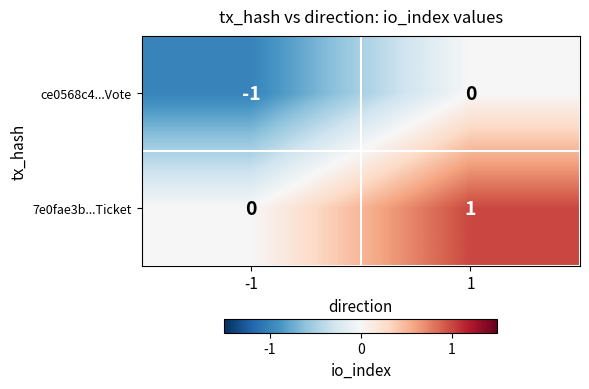

Is the value of 7e0fae3b...Ticket at 1 greater than the value of ce0568c4...Vote at 1?

Yes